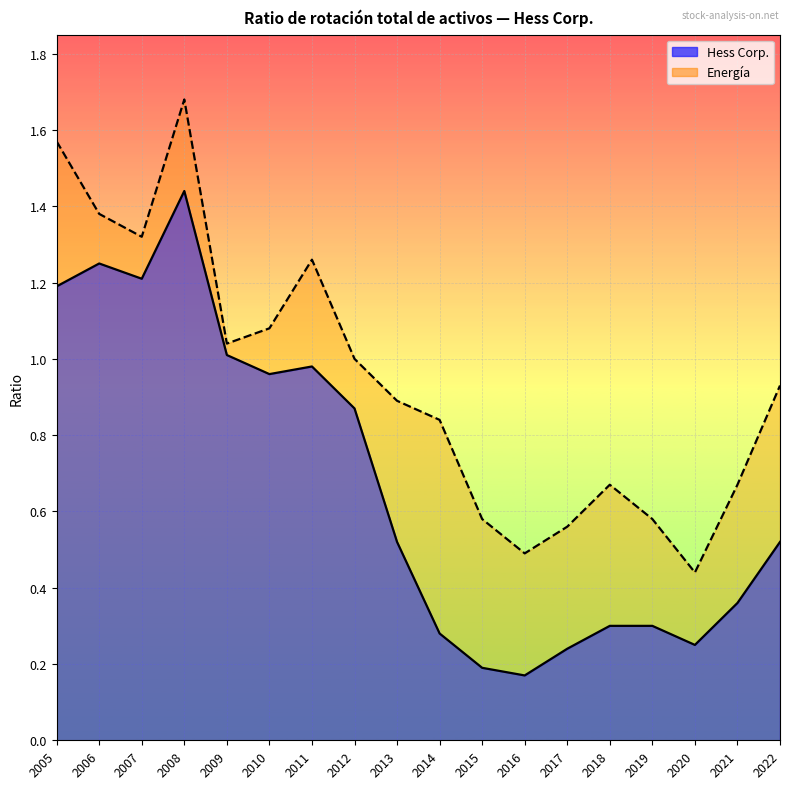

What is the maximum value for Energía?

1.7